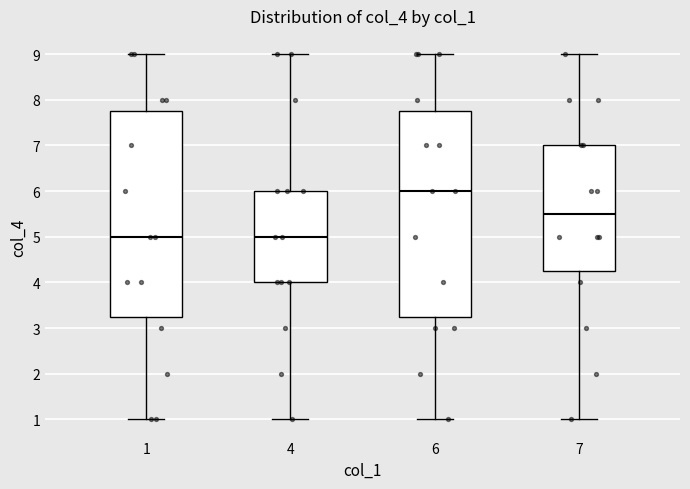

Reading left to right, read every box against the y-axis: the position of its median line, the range the box covers, and the ends of its whiskers. The values are not printed on the chart, so give them approximately, as read against the axis.

1: median 5.0, box 3.3 to 7.8, whiskers 1.0 to 9.0
4: median 5.0, box 4.0 to 6.0, whiskers 1.0 to 9.0
6: median 6.0, box 3.3 to 7.8, whiskers 1.0 to 9.0
7: median 5.5, box 4.3 to 7.0, whiskers 1.0 to 9.0